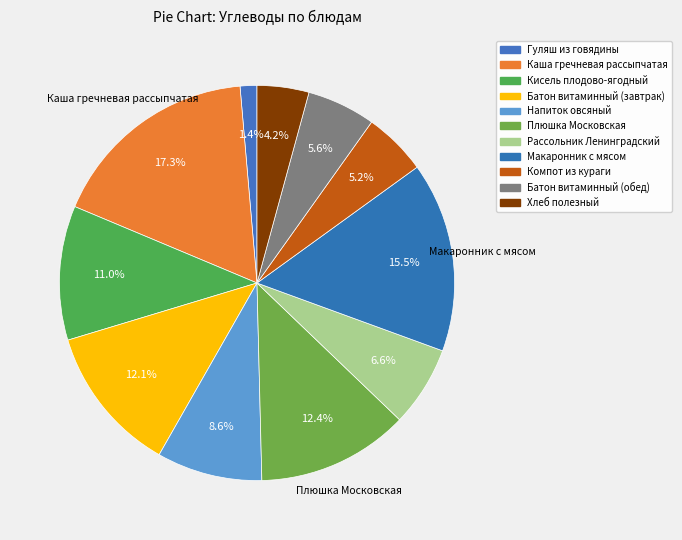

What is the smallest slice in the pie chart?

Гуляш из говядины